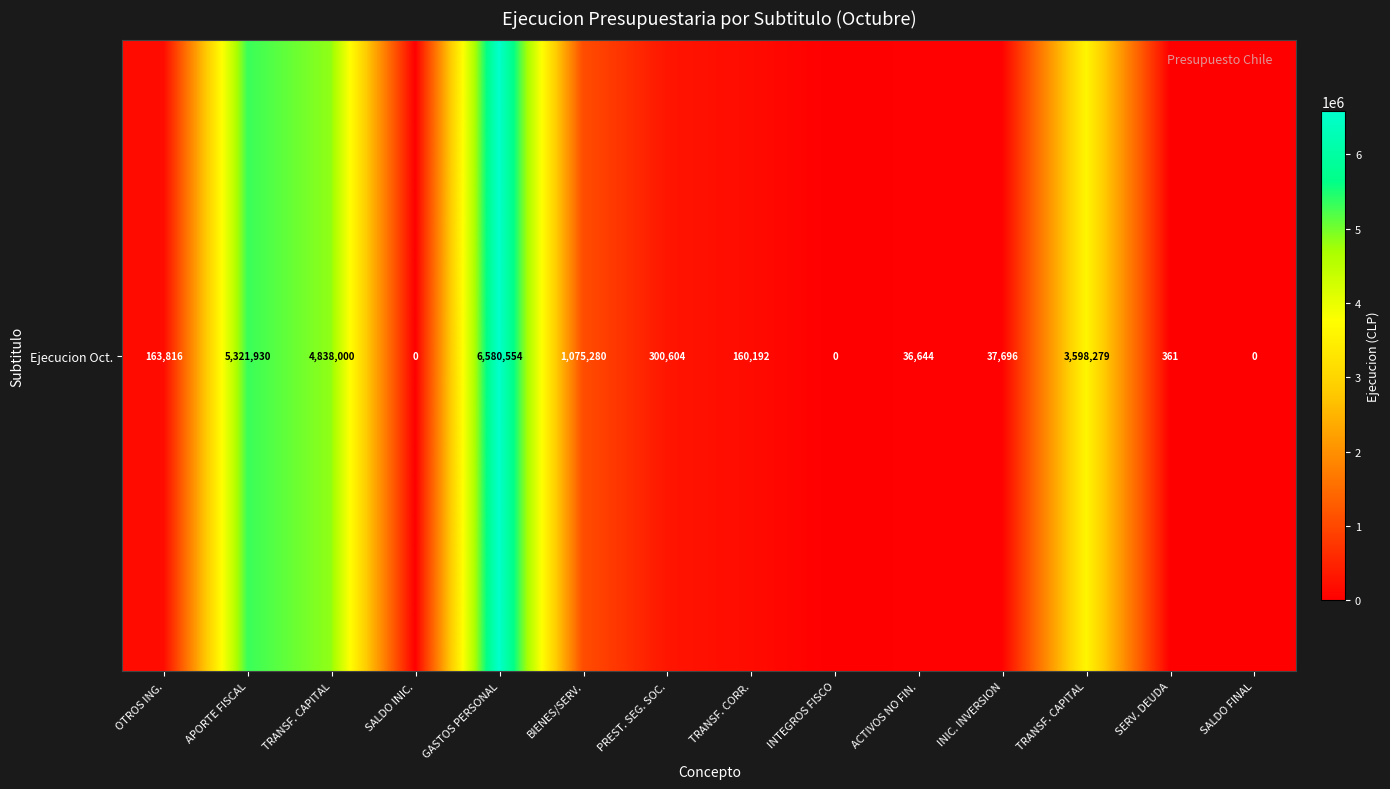

Where does the data first go above 163816?

APORTE FISCAL